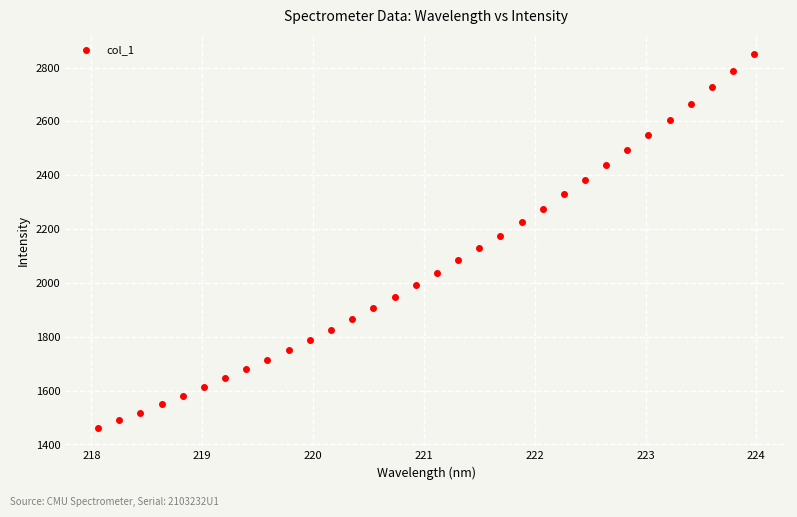

What is the range of Y values (max minus min)?

1389.1